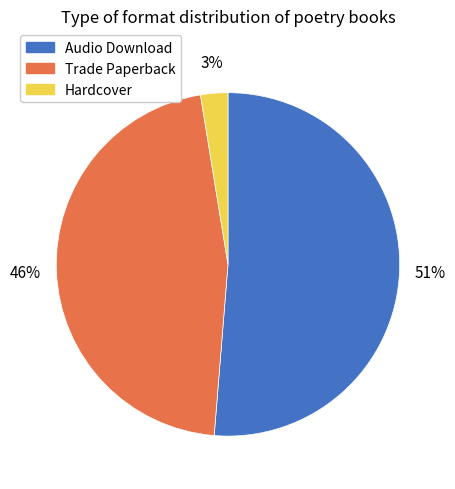

Which slice is the smallest?

Hardcover